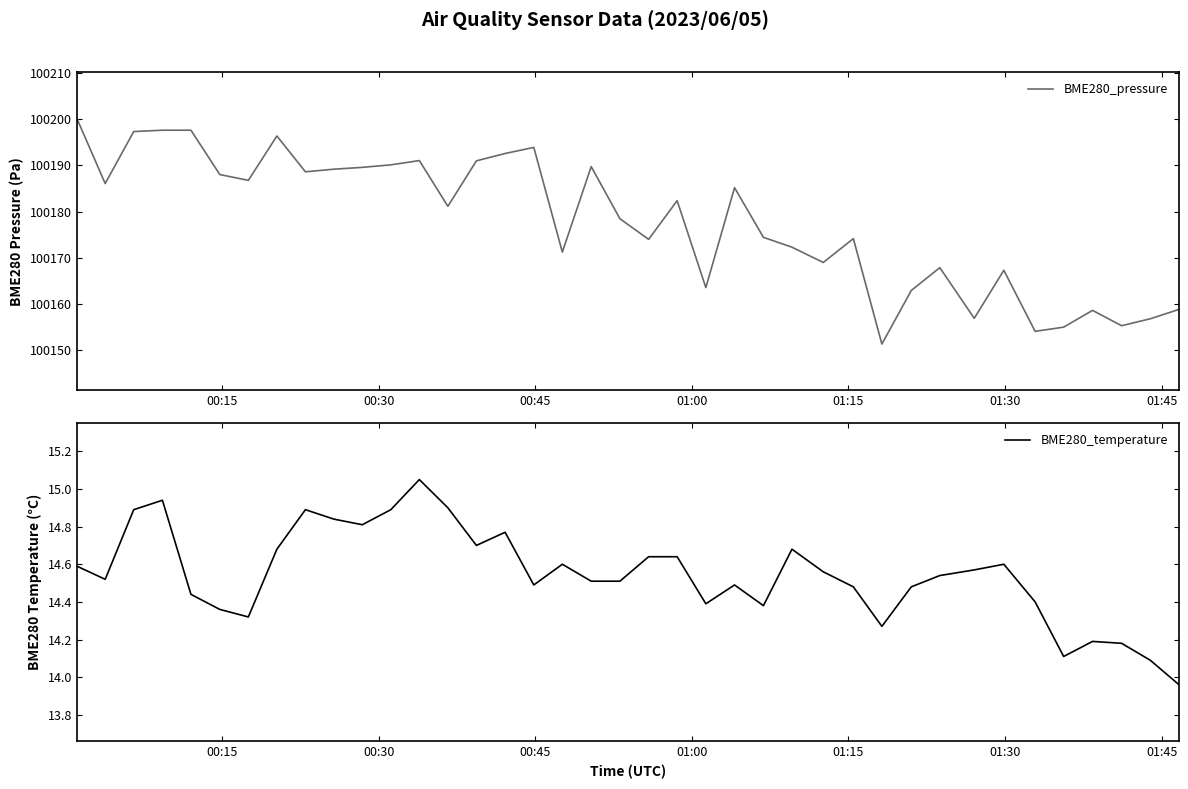

List the series in order of their peak value, highest first.

BME280_pressure, BME280_temperature